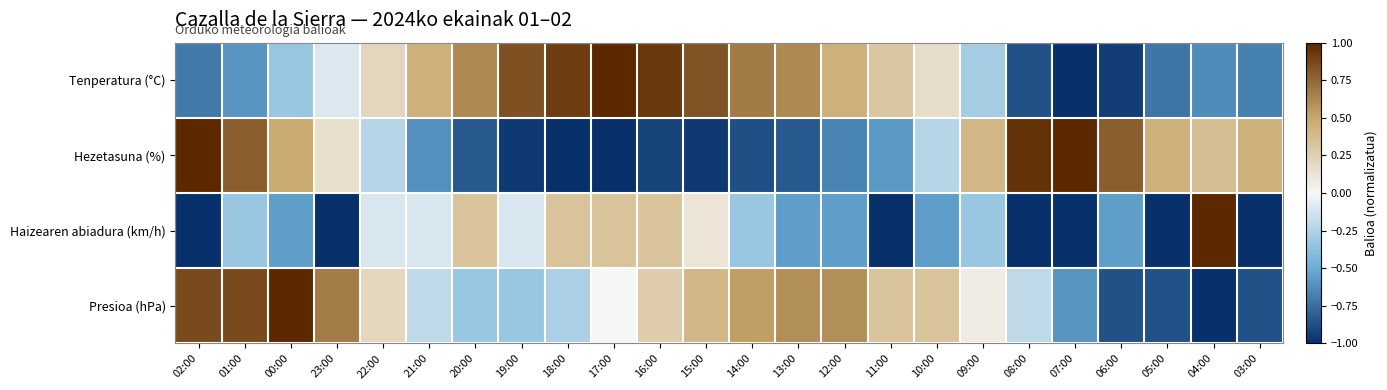

Reading left to right, transcribe all the data shown in this chart.

Tenperatura (°C): 02:00=-0.7	01:00=-0.6	00:00=-0.3	23:00=-0.1	22:00=0.2	21:00=0.5	20:00=0.6	19:00=0.8	18:00=0.9	17:00=1.0	16:00=0.9	15:00=0.8	14:00=0.7	13:00=0.6	12:00=0.5	11:00=0.3	10:00=0.2	09:00=-0.3	08:00=-0.9	07:00=-1.0	06:00=-0.9	05:00=-0.7	04:00=-0.6	03:00=-0.7
Hezetasuna (%): 02:00=1.0	01:00=0.8	00:00=0.5	23:00=0.1	22:00=-0.2	21:00=-0.6	20:00=-0.8	19:00=-1.0	18:00=-1.0	17:00=-1.0	16:00=-0.9	15:00=-1.0	14:00=-0.9	13:00=-0.8	12:00=-0.7	11:00=-0.6	10:00=-0.2	09:00=0.4	08:00=1.0	07:00=1.0	06:00=0.8	05:00=0.4	04:00=0.4	03:00=0.4
Haizearen abiadura (km/h): 02:00=-1.0	01:00=-0.3	00:00=-0.6	23:00=-1.0	22:00=-0.1	21:00=-0.1	20:00=0.3	19:00=-0.1	18:00=0.3	17:00=0.3	16:00=0.3	15:00=0.1	14:00=-0.3	13:00=-0.6	12:00=-0.6	11:00=-1.0	10:00=-0.6	09:00=-0.3	08:00=-1.0	07:00=-1.0	06:00=-0.6	05:00=-1.0	04:00=1.0	03:00=-1.0
Presioa (hPa): 02:00=0.9	01:00=0.9	00:00=1.0	23:00=0.7	22:00=0.2	21:00=-0.2	20:00=-0.3	19:00=-0.3	18:00=-0.3	17:00=0.0	16:00=0.3	15:00=0.4	14:00=0.5	13:00=0.6	12:00=0.6	11:00=0.3	10:00=0.3	09:00=0.1	08:00=-0.2	07:00=-0.6	06:00=-0.9	05:00=-0.9	04:00=-1.0	03:00=-0.9